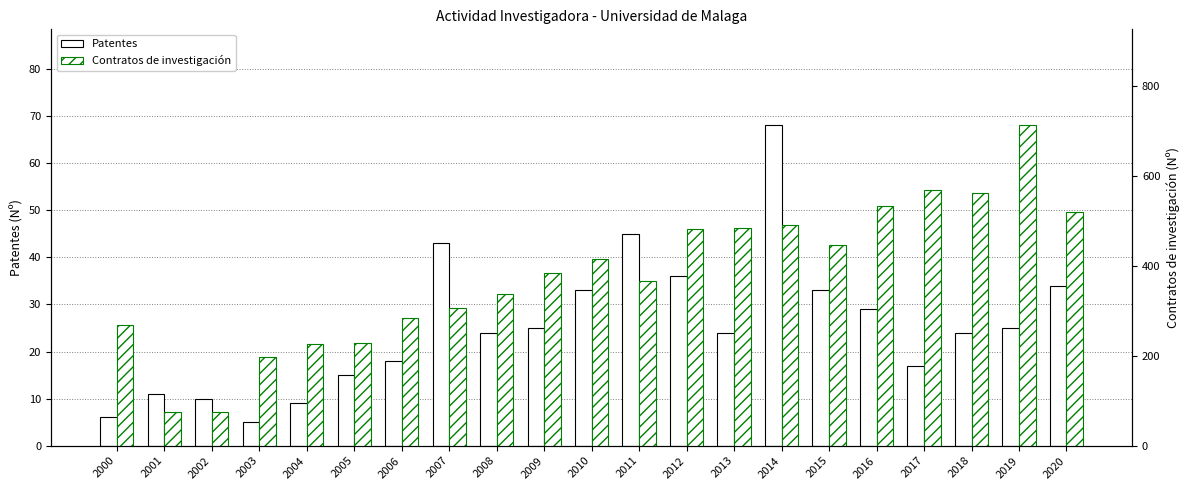

What is the difference between the Patentes values at 2012 and 2014?

32